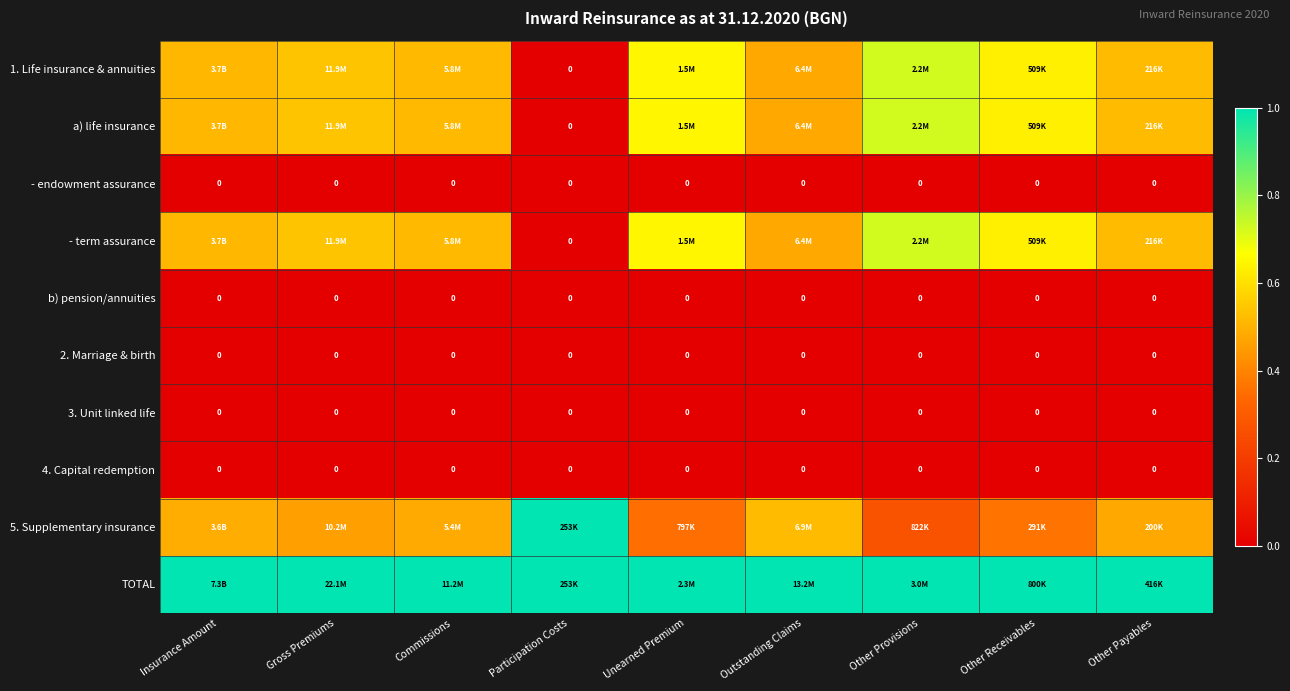

Between Unearned Premium and Participation Costs, which is larger?

Unearned Premium